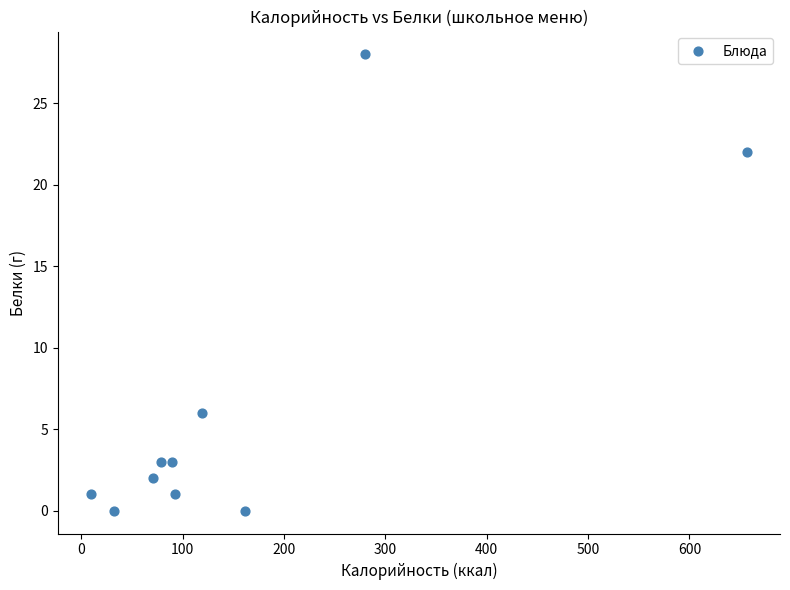

What is the range of X values (max minus min)?

648